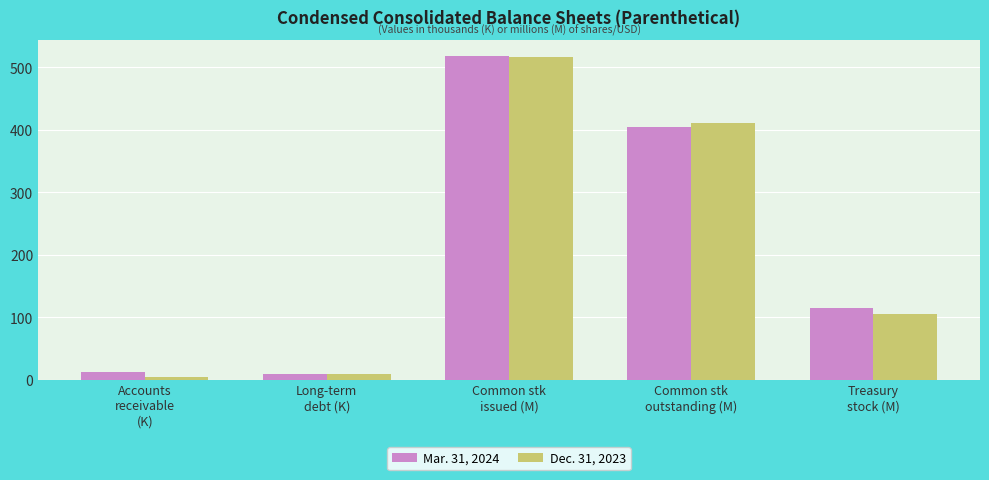

Where does the Dec. 31, 2023 series first go above 105?

Common stk
issued (M)